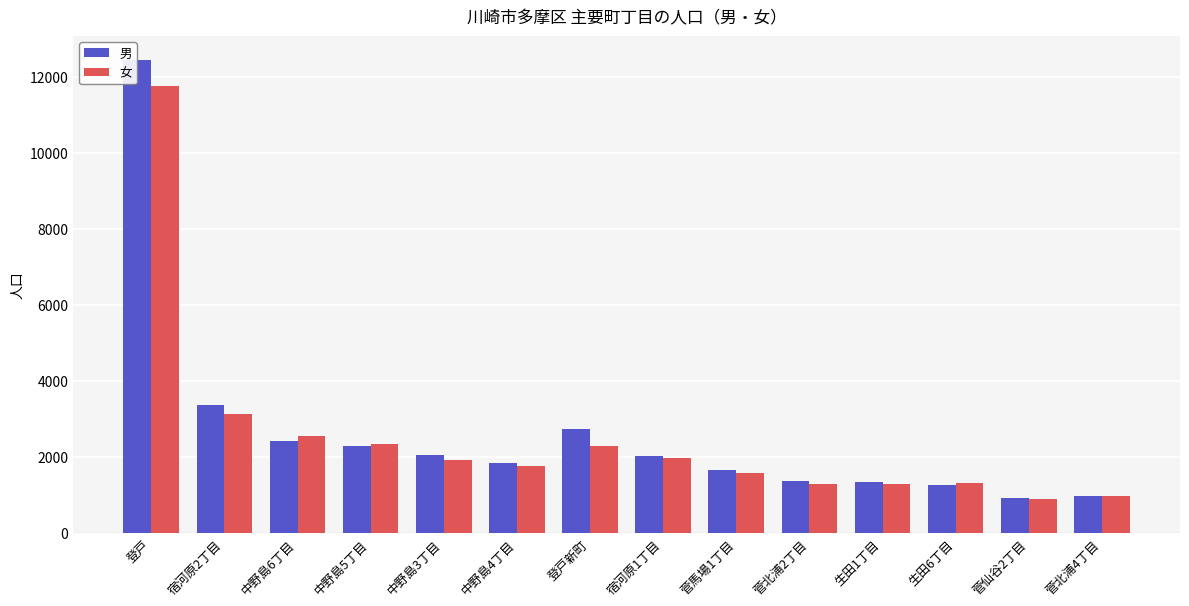

The 男 series shows 1363 at 菅北浦2丁目. True or false?

True